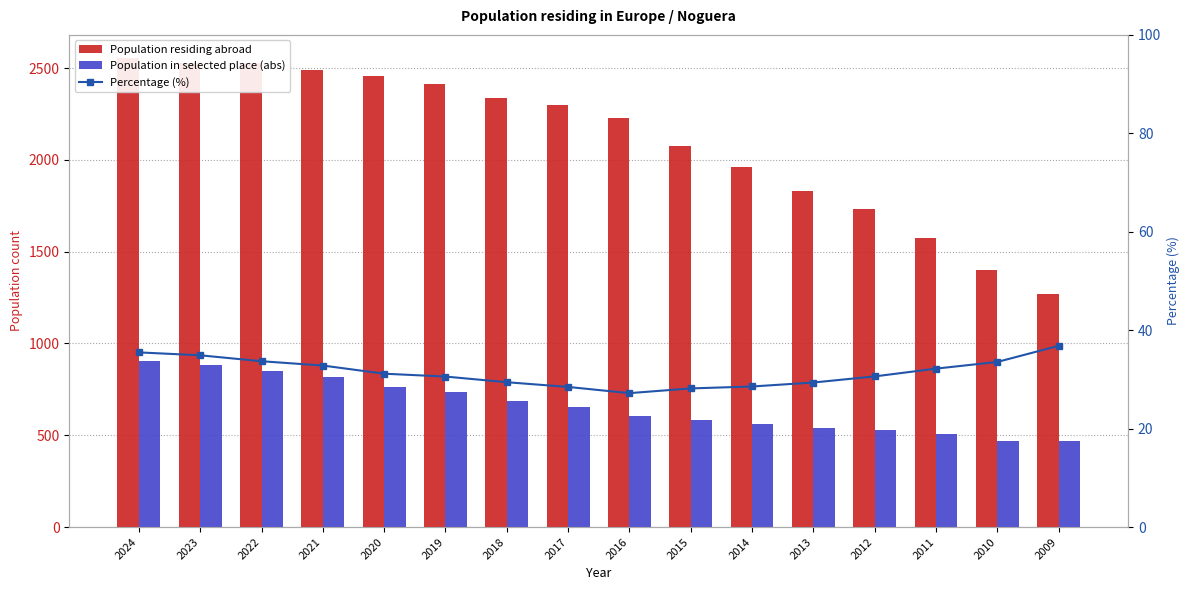

At which label does Percentage (%) first exceed 31?

2024